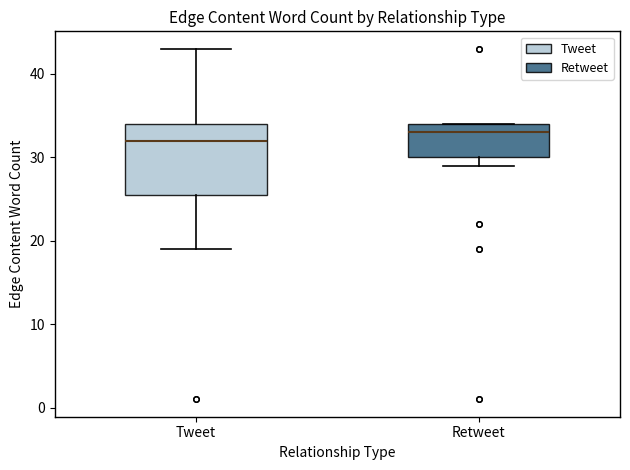

Where does the median line of the box for Retweet sit on the y-axis? The values are not printed on the chart, so give them approximately, as read against the axis.

33